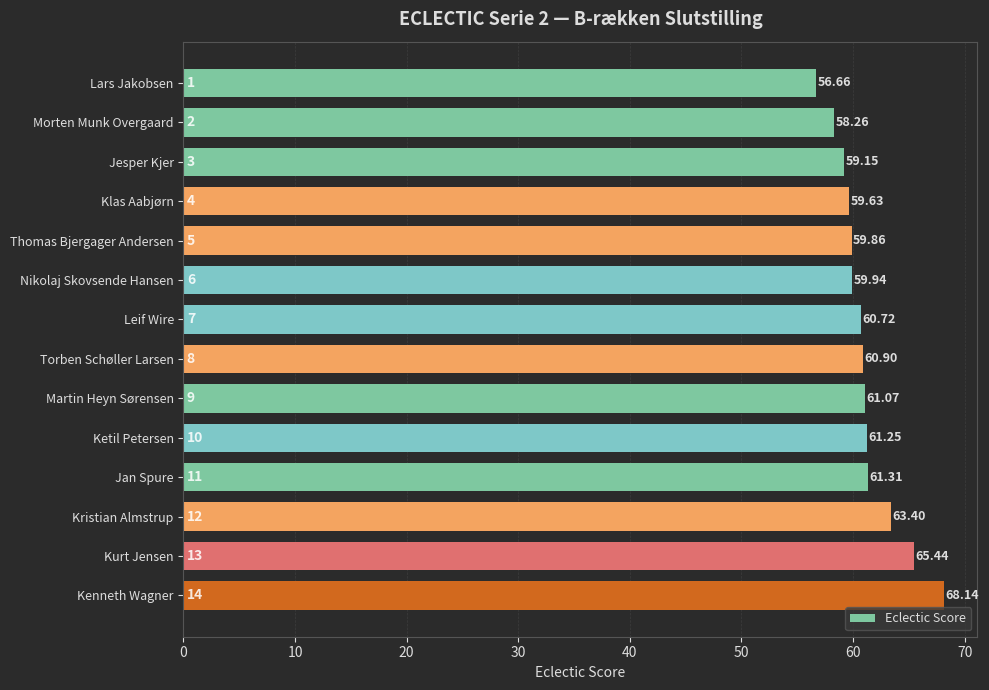

Which has a higher value, Jan Spure or Lars Jakobsen?

Jan Spure